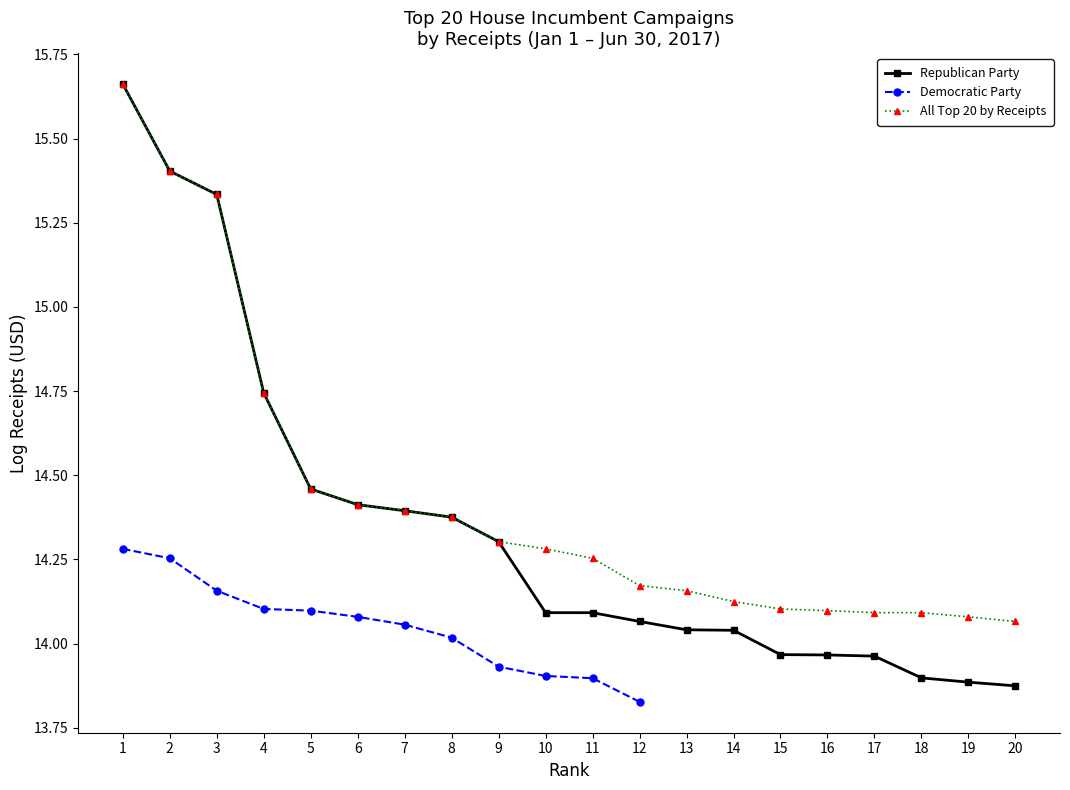

What is the sum of the values at 11 and 13?

28.4